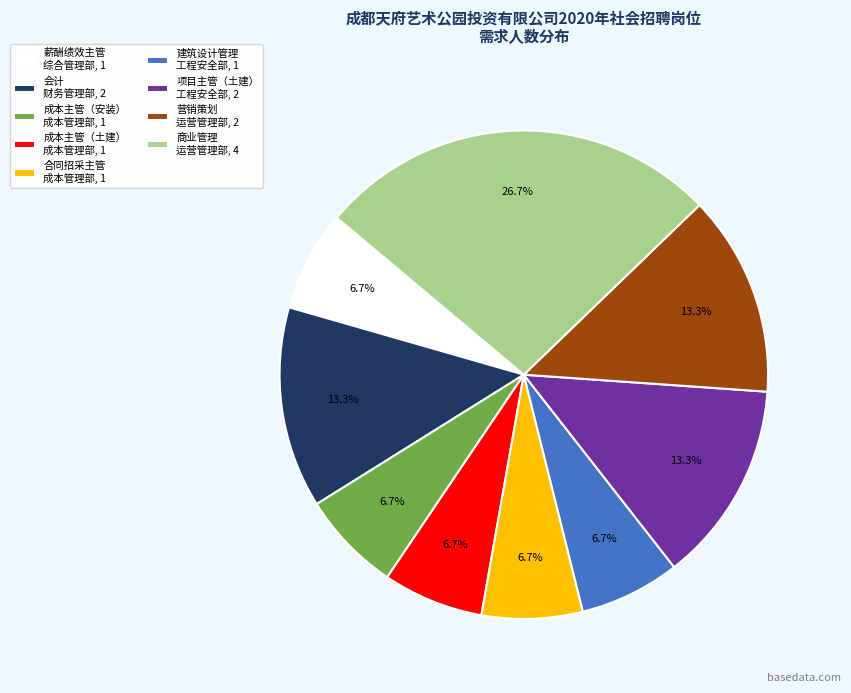

What is the largest slice in the pie chart?

商业管理 运营管理部, 4